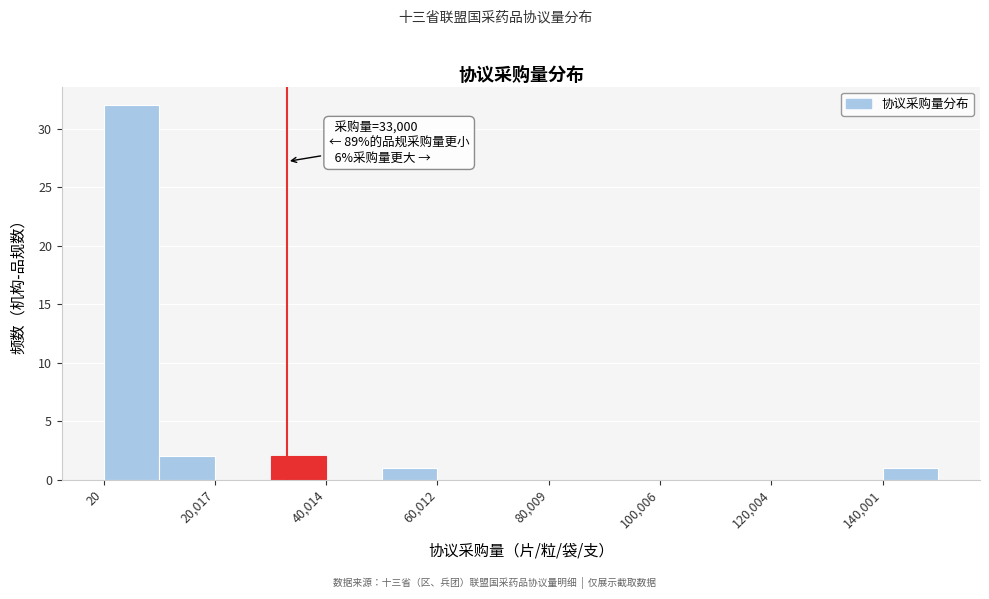

Which range on the x-axis has the tallest bar?

0 to 10000